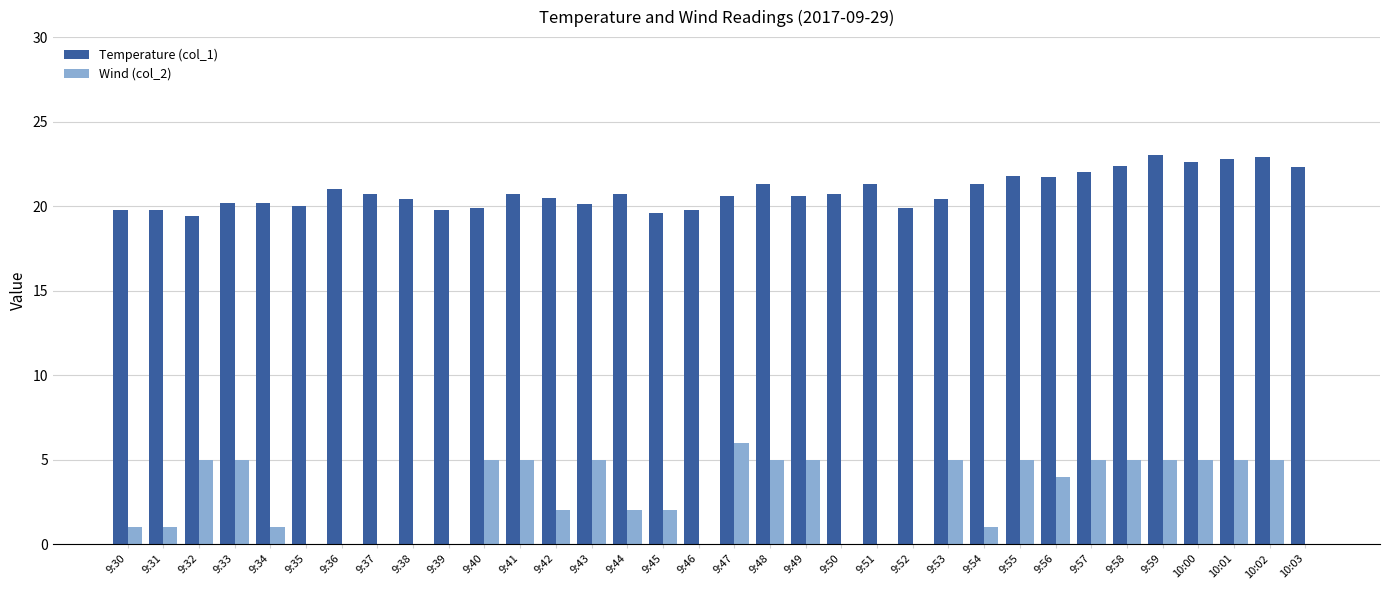

What is the maximum value for Temperature (col_1)?

23.0